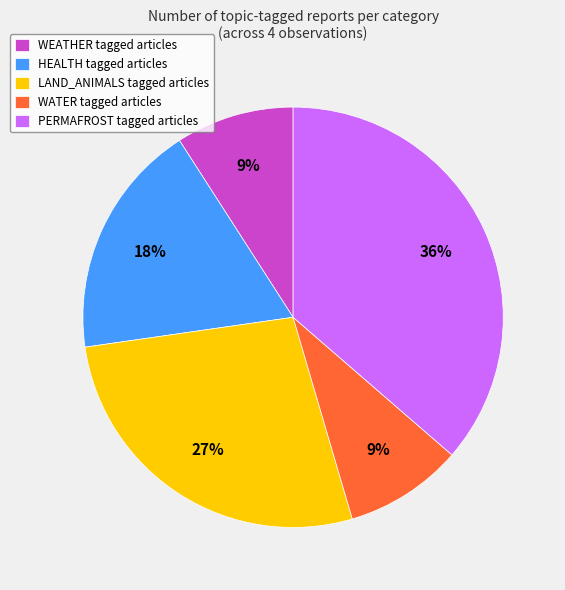

Is there any slice that represents more than half of the pie?

No